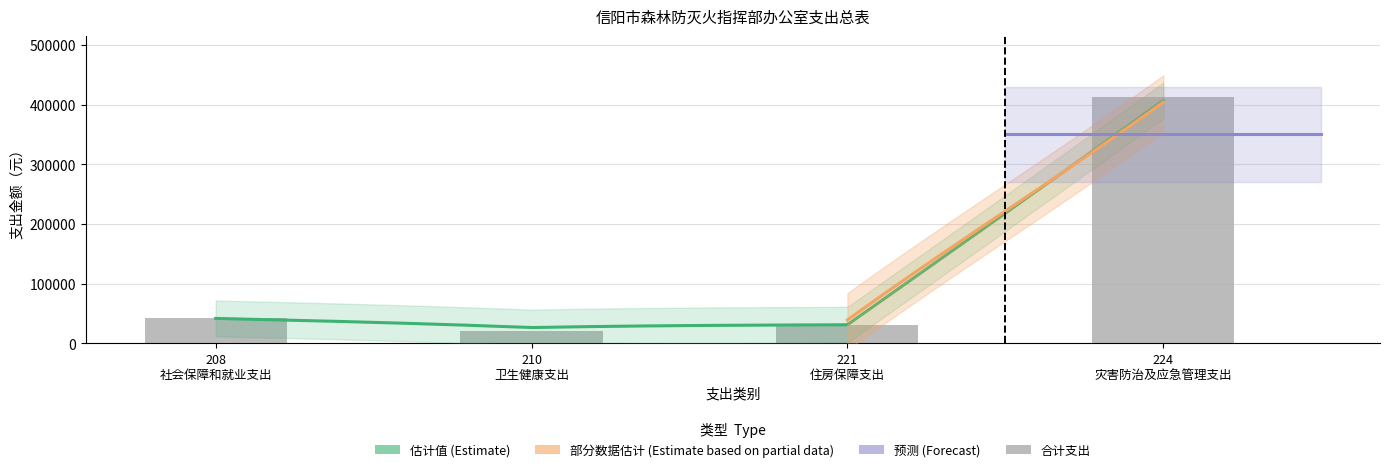

The chart shows a value of 21610.2 at 210 卫生健康支出. True or false?

True